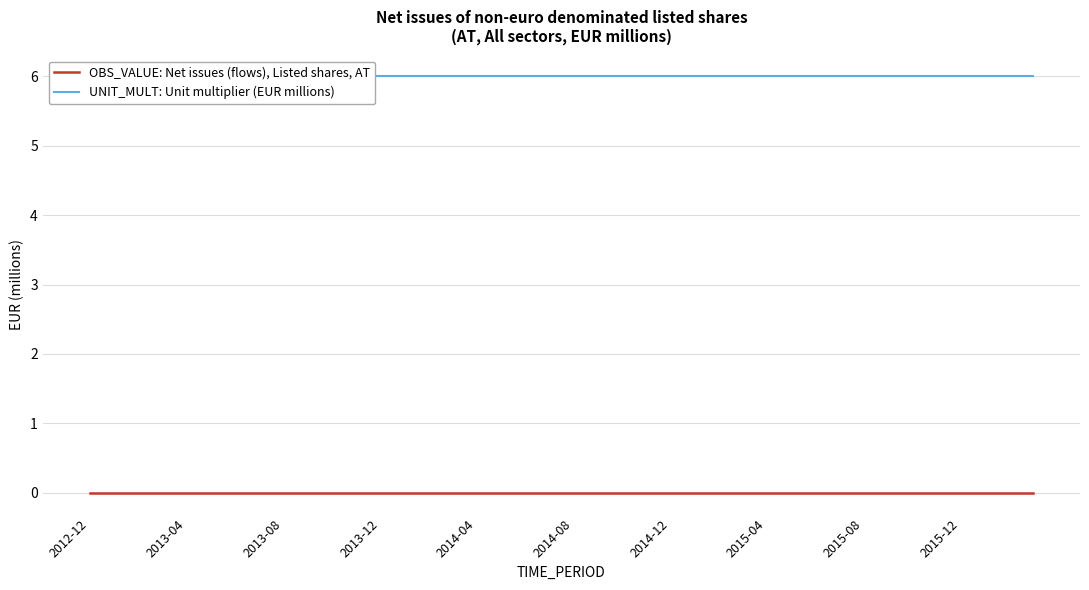

Reading left to right, what are all the values shown in this chart?

OBS_VALUE: Net issues (flows), Listed shares, AT: 0	0	0	0	0	0	0	0	0	0	0	0	0	0	0	0	0	0	0	0	0	0	0	0	0	0	0	0	0	0	0	0	0	0	0	0	0	0	0	0
UNIT_MULT: Unit multiplier (EUR millions): 6	6	6	6	6	6	6	6	6	6	6	6	6	6	6	6	6	6	6	6	6	6	6	6	6	6	6	6	6	6	6	6	6	6	6	6	6	6	6	6